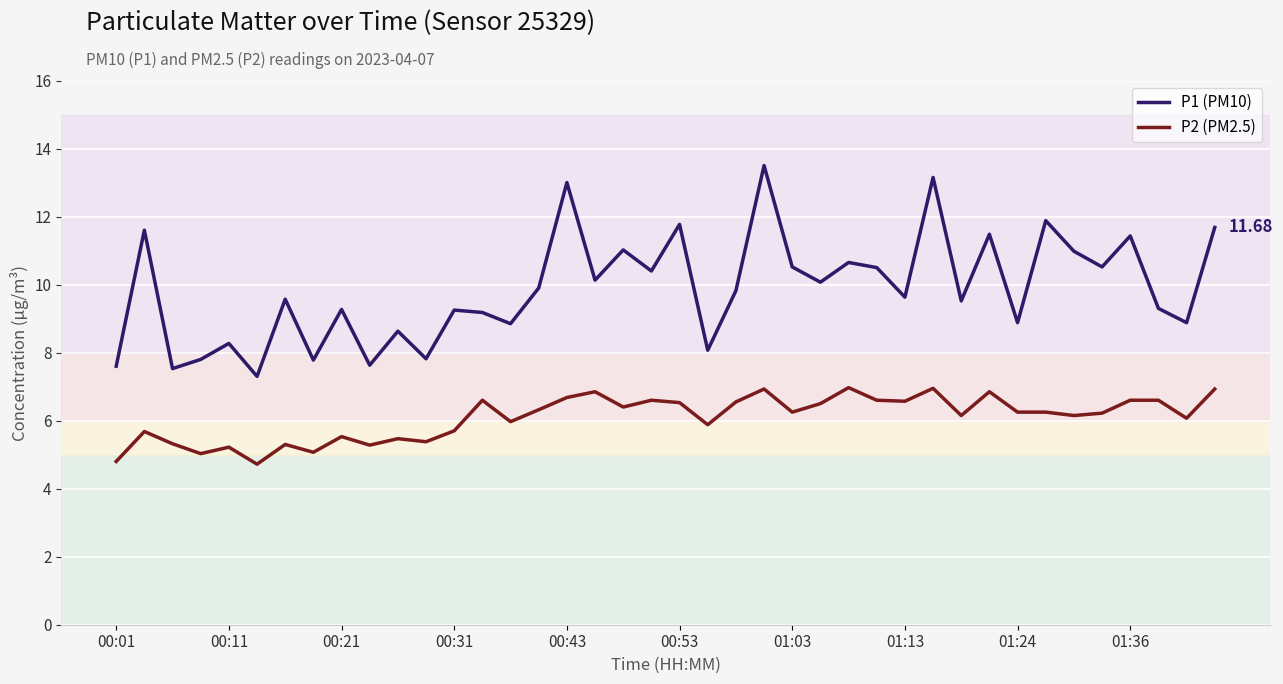

List the series in order of their overall mean, highest first.

P1 (PM10), P2 (PM2.5)